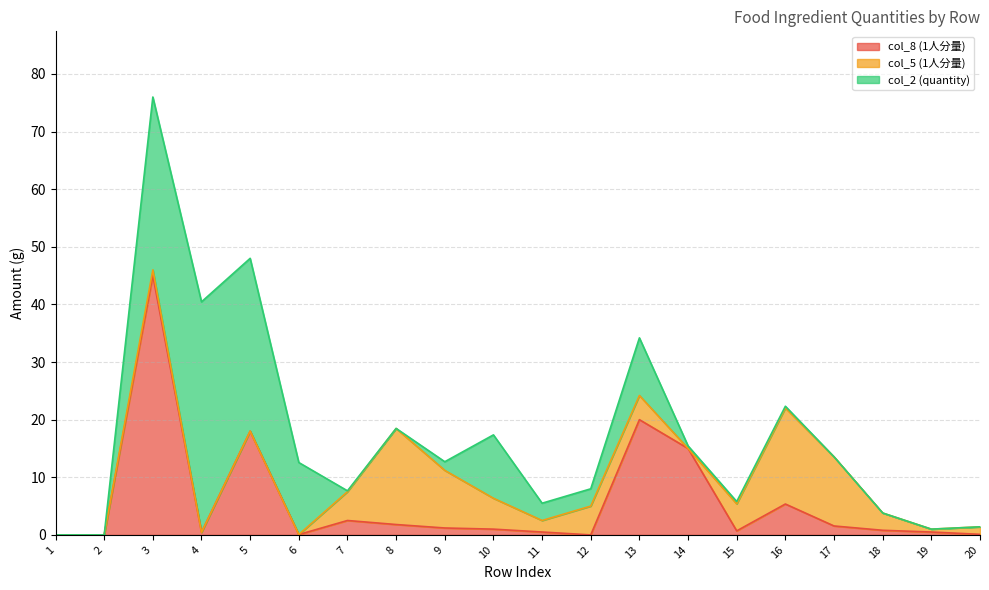

What are all the series names shown in the legend?

col_8 (1人分量), col_5 (1人分量), col_2 (quantity)